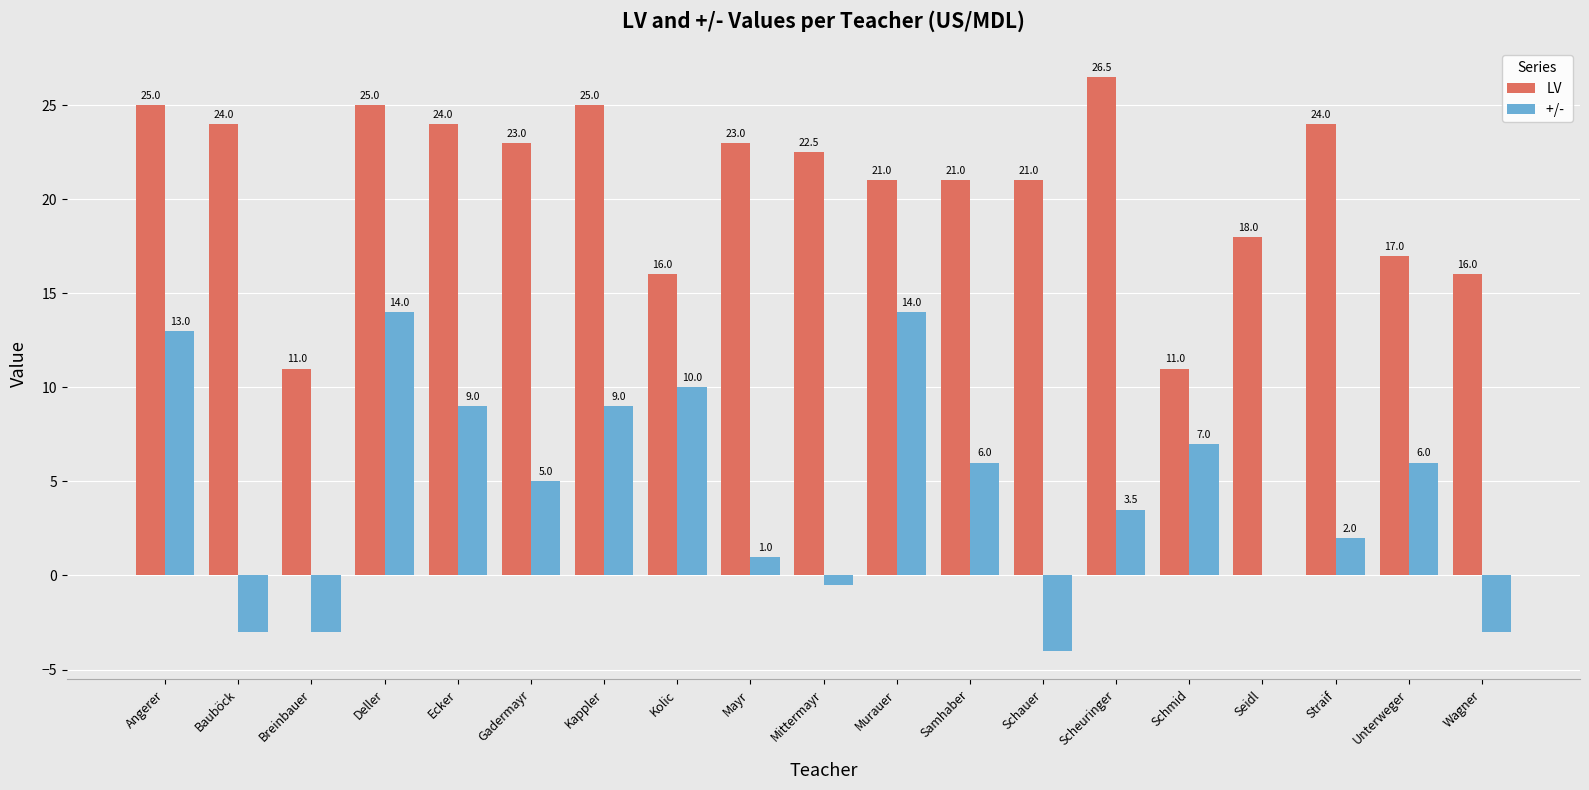

What is the maximum value shown in the chart?

26.5